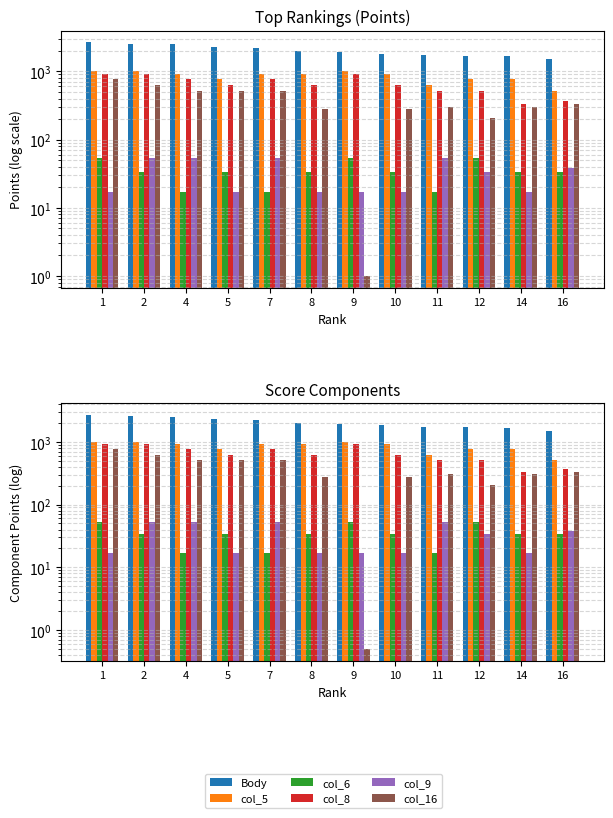

The col_5 series shows 760.0 at 14. True or false?

True